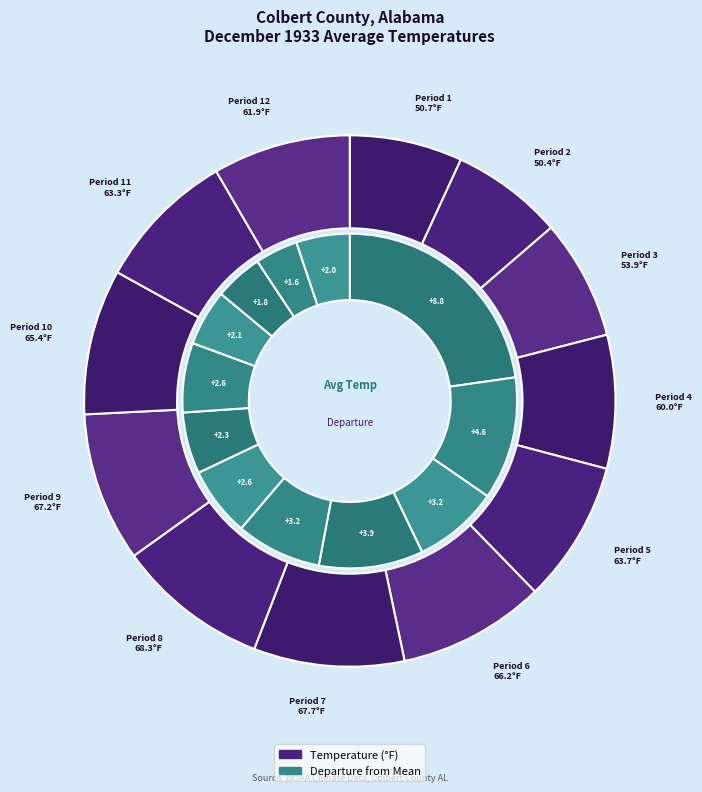

Rank the categories by value from highest to lowest.

Period 8, Period 7, Period 9, Period 6, Period 10, Period 5, Period 11, Period 12, Period 4, Period 3, Period 1, Period 2